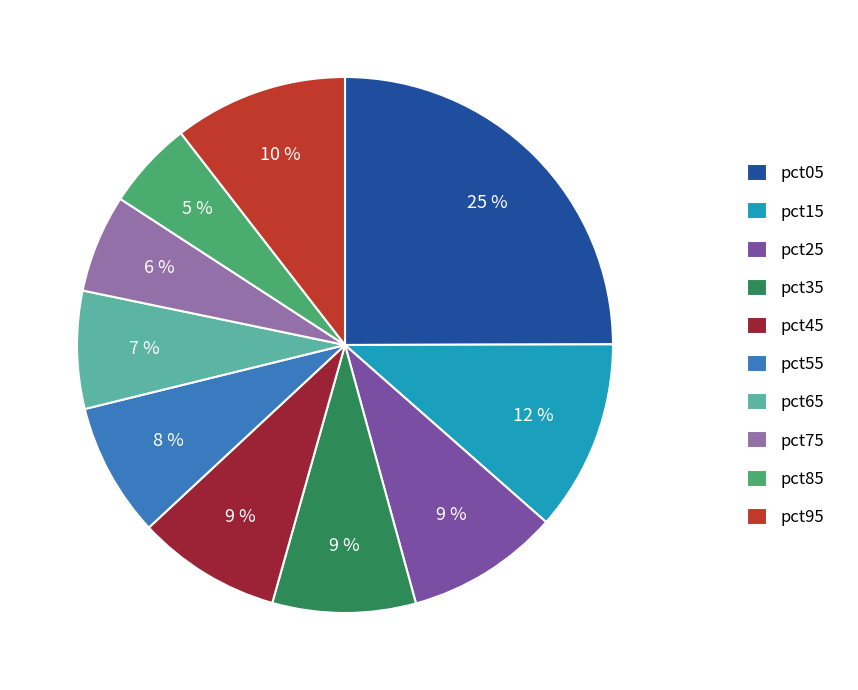

To the nearest percent, what is the average slice percentage?

10%